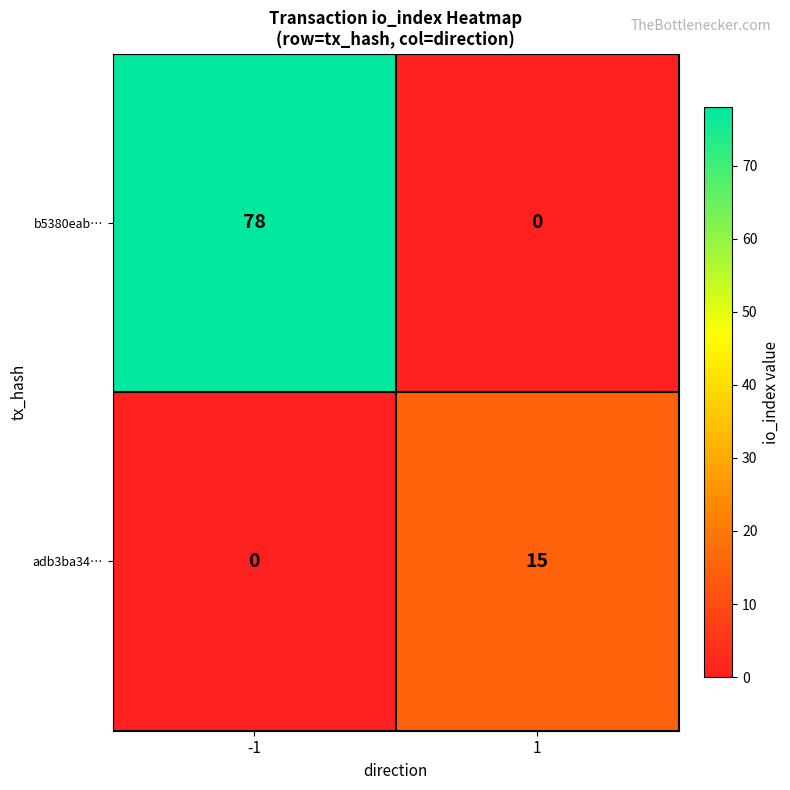

Rank the series by their average value, from highest to lowest.

b5380eab…, adb3ba34…